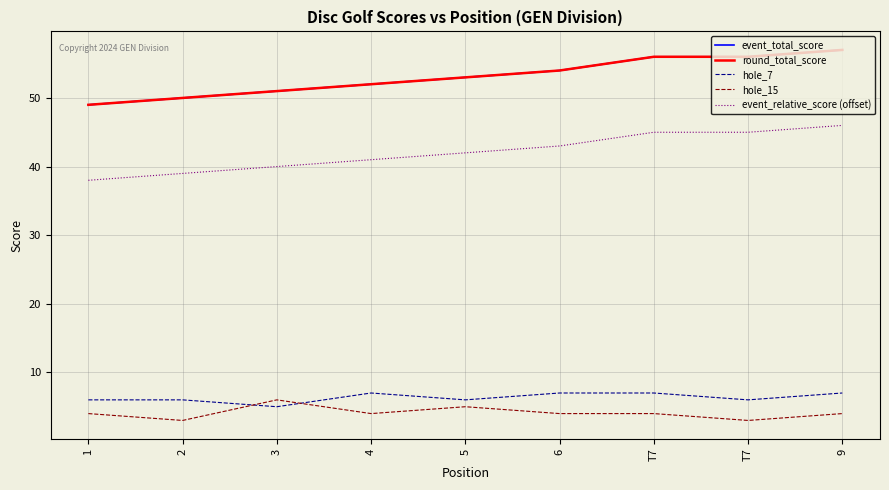

Does the chart display data point markers on the line(s)?

No